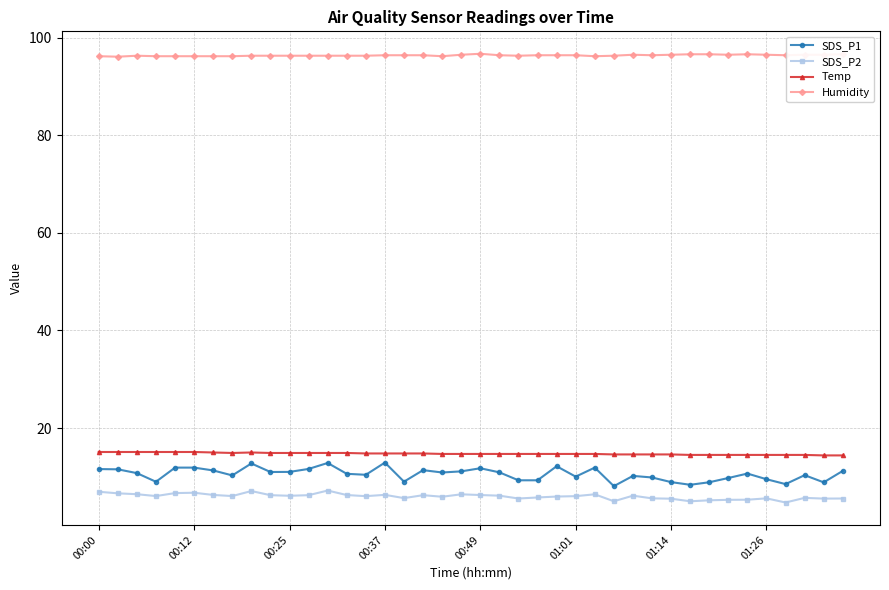

Which series has the largest range (max minus min)?

SDS_P1